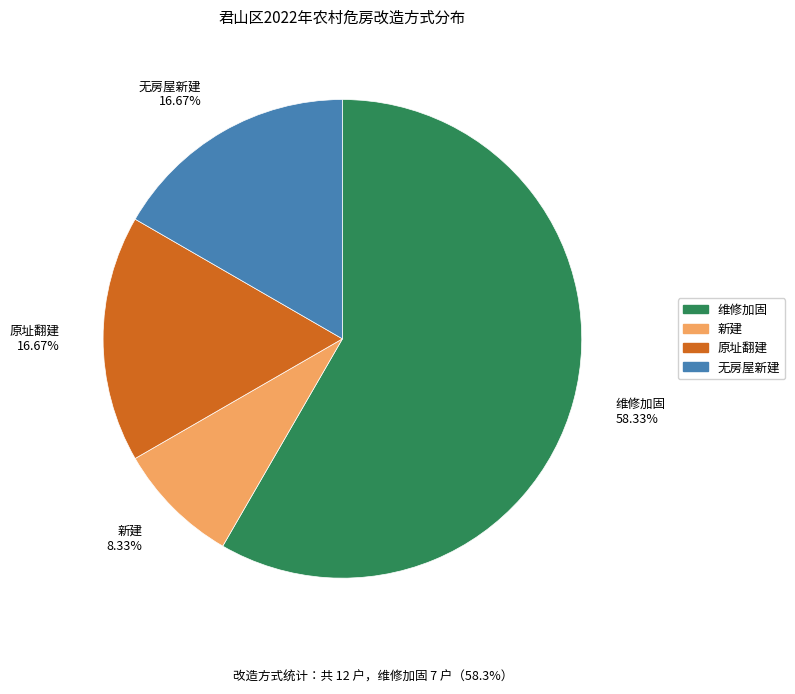

Which category has the biggest portion of the pie?

维修加固